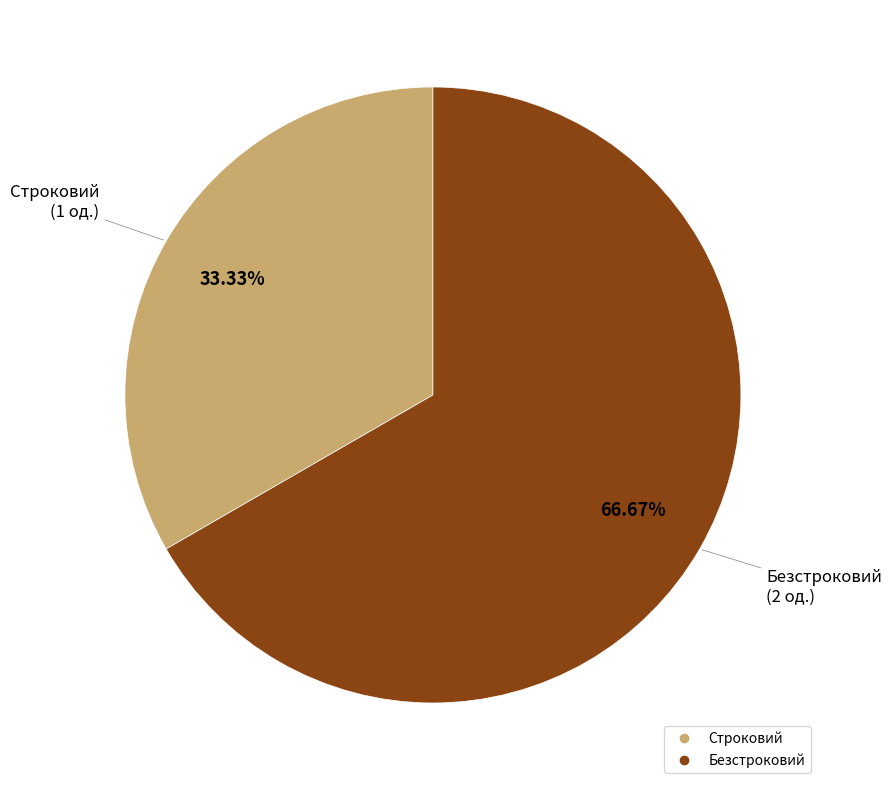

Is it true that Безстроковий is 82% of the pie?

False